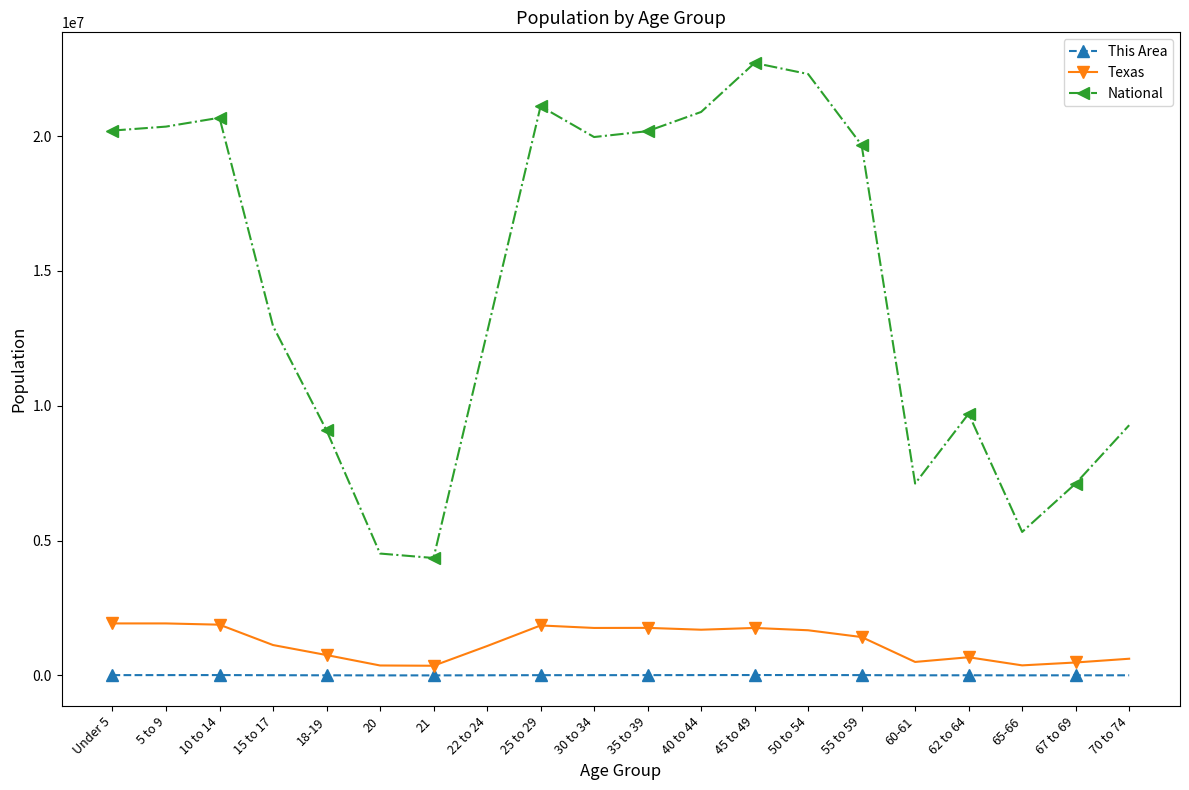

The value of National at 25 to 29 is 21101849. True or false?

True